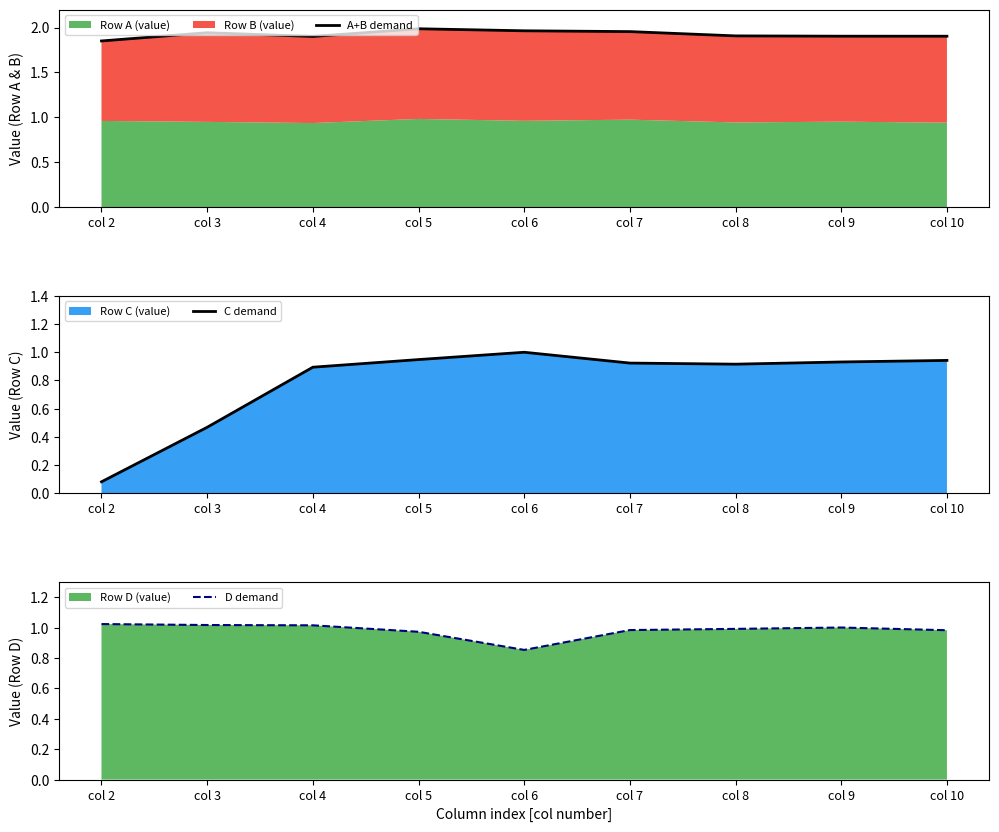

What is the sum of the A+B demand values at col 10 and col 6?

3.9